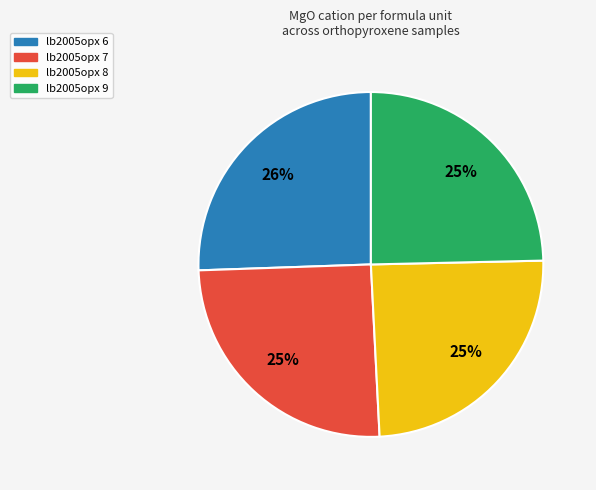

To the nearest percent, what is the average slice percentage?

25%